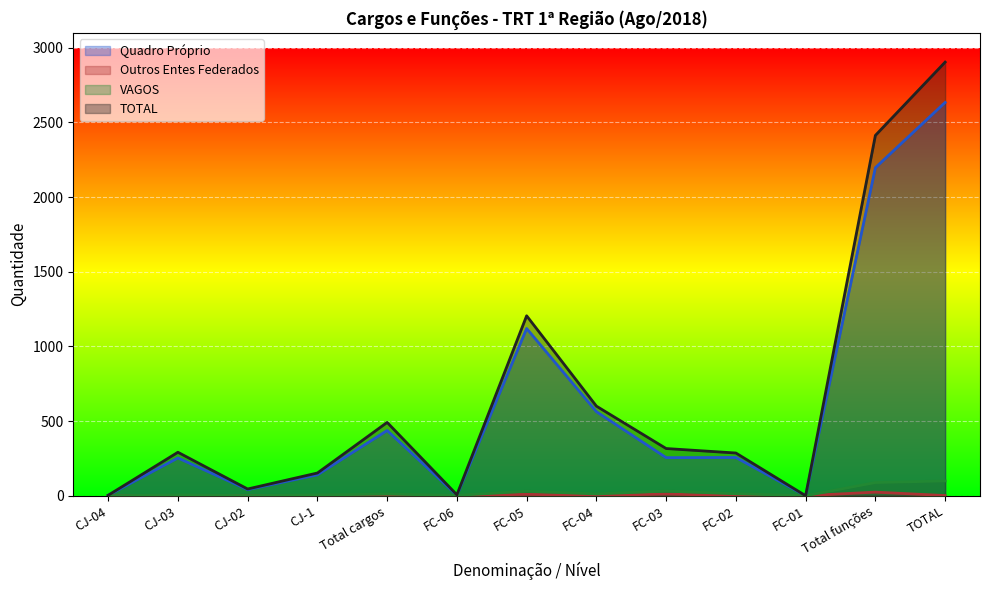

Where is the first local minimum for VAGOS?

CJ-02